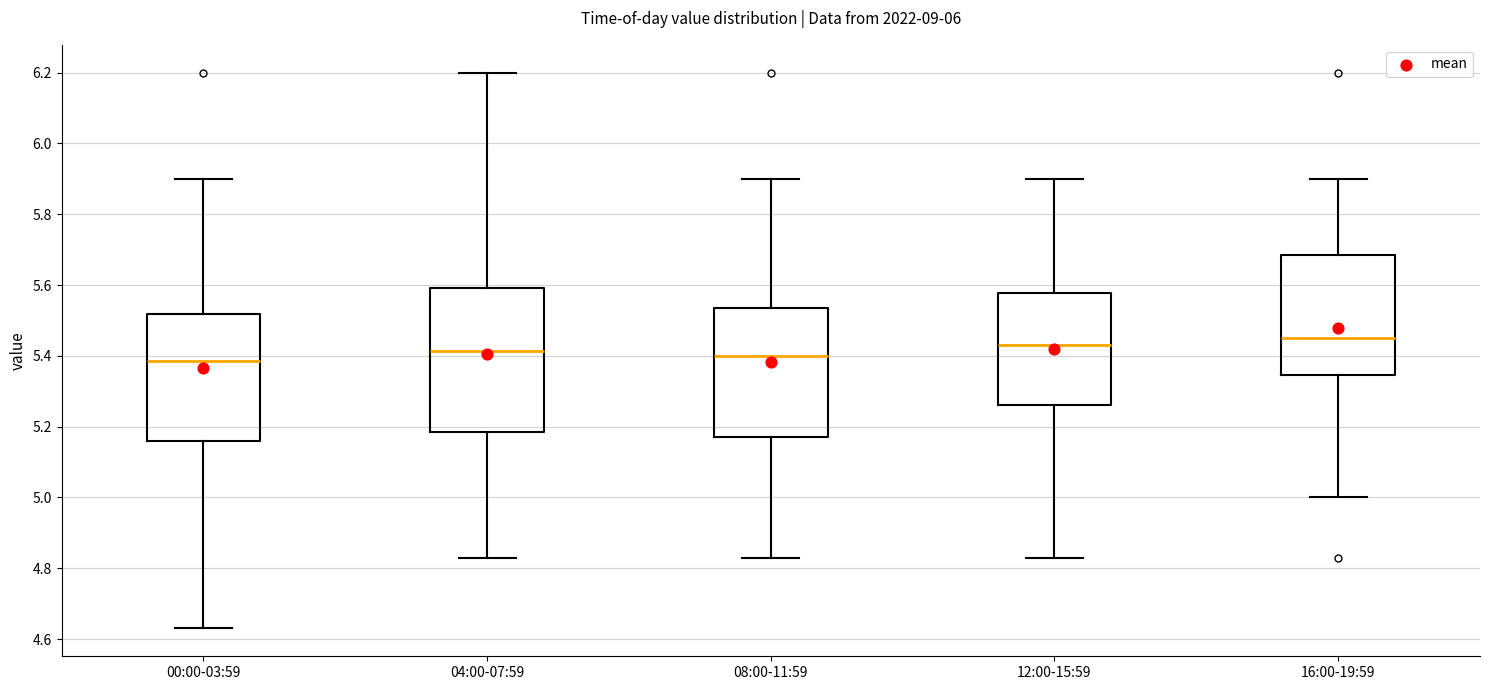

Reading left to right, transcribe this box plot: for each box, give where its median line is, the range the box spans, and where its two whiskers end, as read against the y-axis. The values are not printed on the chart, so give them approximately, as read against the axis.

00:00-03:59: median 5.38, box 5.16 to 5.52, whiskers 4.64 to 5.90
04:00-07:59: median 5.42, box 5.18 to 5.60, whiskers 4.84 to 6.20
08:00-11:59: median 5.40, box 5.18 to 5.54, whiskers 4.84 to 5.90
12:00-15:59: median 5.44, box 5.26 to 5.58, whiskers 4.84 to 5.90
16:00-19:59: median 5.46, box 5.34 to 5.68, whiskers 5.00 to 5.90